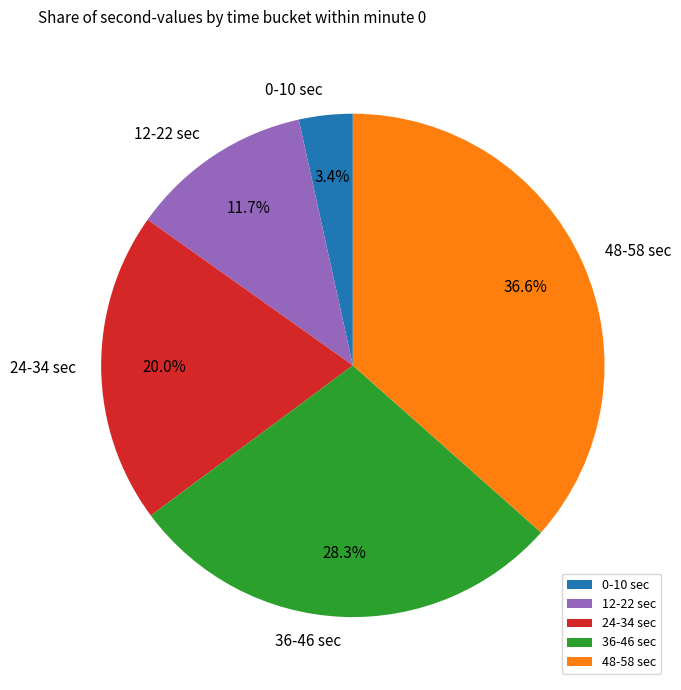

Combined, what portion of the pie is 36-46 sec and 0-10 sec?

31.7%